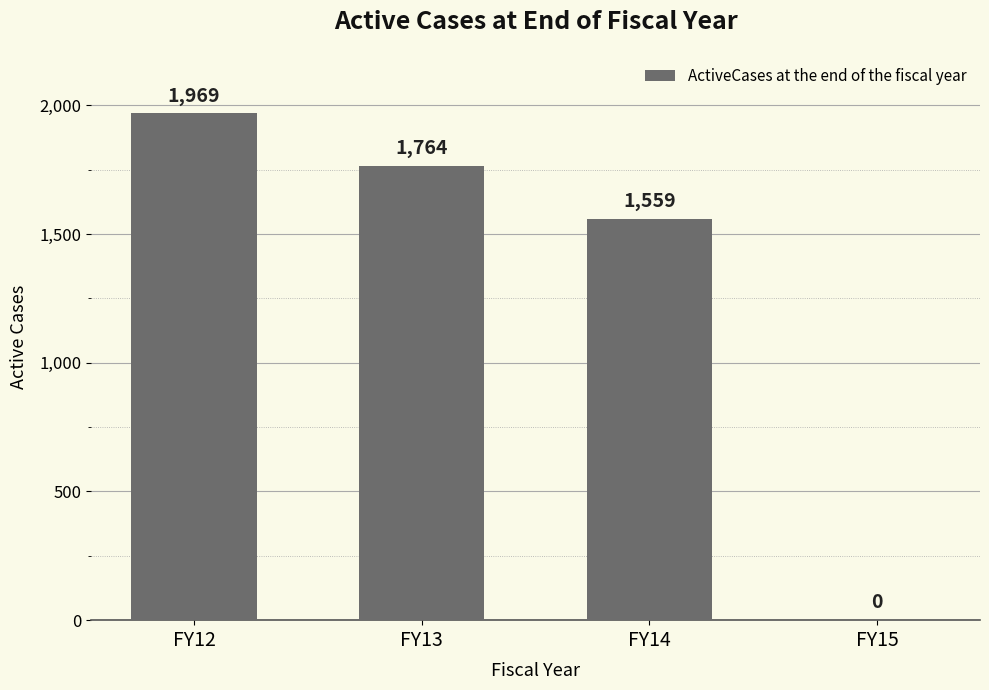

Is it true that the value at FY12 is 1969?

True